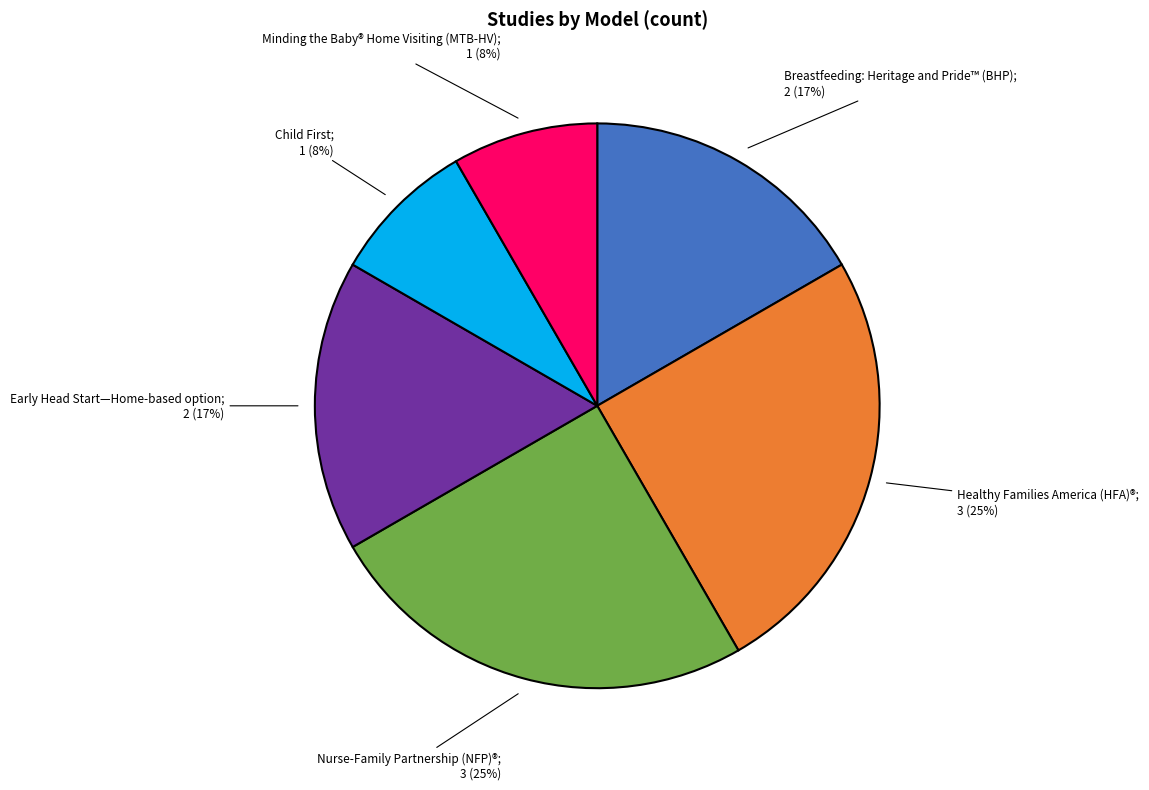

How many slices are in this pie chart?

6